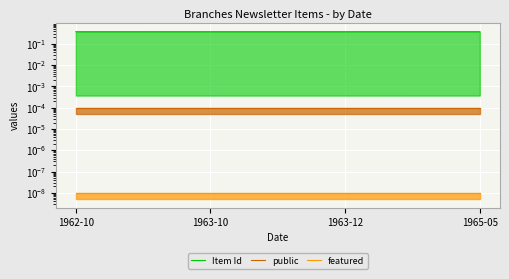

Reading right to left, list all the values displayed in this chart.

Item Id: 1965-05=0.4	1963-12=0.4	1963-10=0.4	1962-10=0.4
public: 1965-05=0.0	1963-12=0.0	1963-10=0.0	1962-10=0.0
featured: 1965-05=0.0	1963-12=0.0	1963-10=0.0	1962-10=0.0